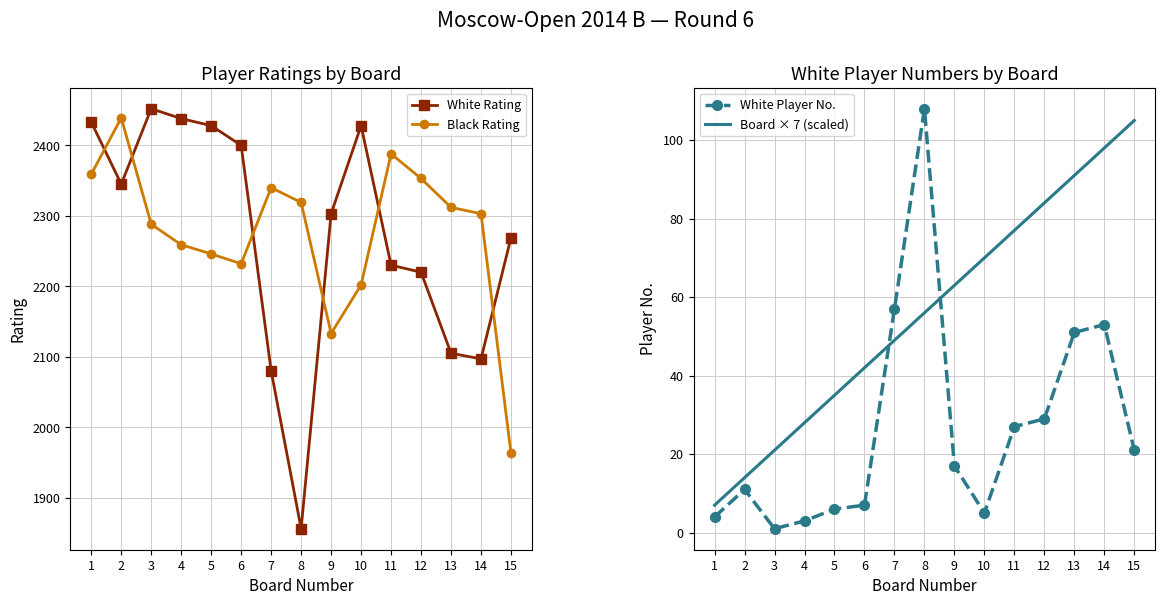

Reading left to right, what are all the values shown in this chart?

White Rating: 2433	2345	2452	2438	2428	2400	2080	1856	2303	2428	2230	2220	2105	2097	2269
Black Rating: 2359	2439	2288	2259	2246	2232	2340	2319	2133	2202	2388	2353	2312	2303	1963
White Player No.: 4	11	1	3	6	7	57	108	17	5	27	29	51	53	21
Board × 7 (scaled): 7	14	21	28	35	42	49	56	63	70	77	84	91	98	105